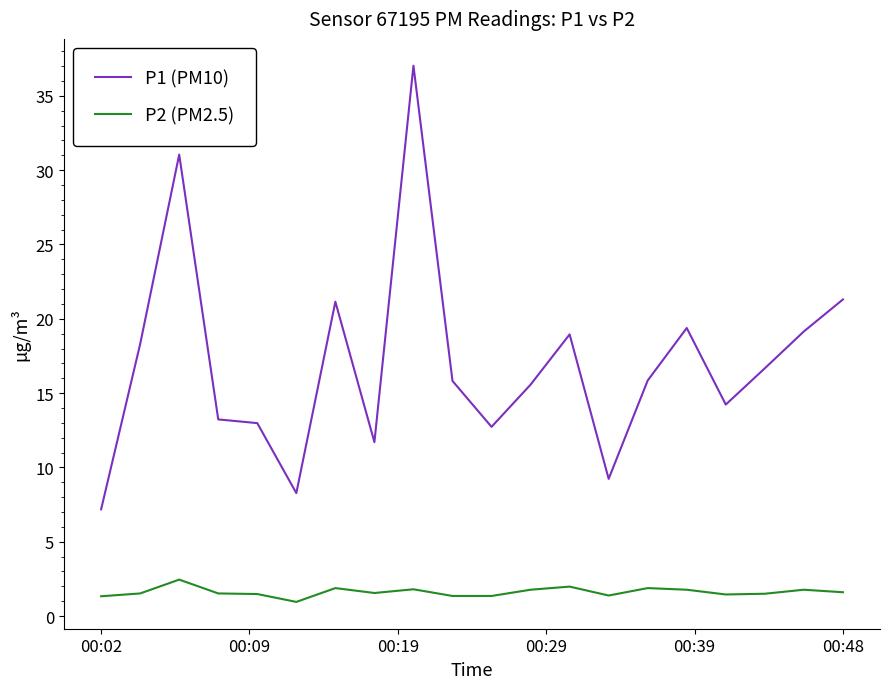

What is the maximum value for P2 (PM2.5)?

2.5